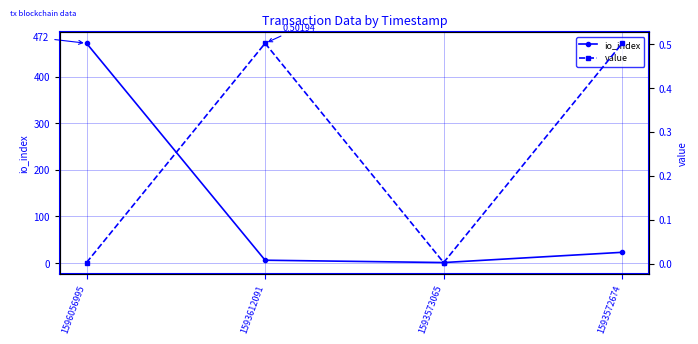

How many categories are shown in the chart?

4